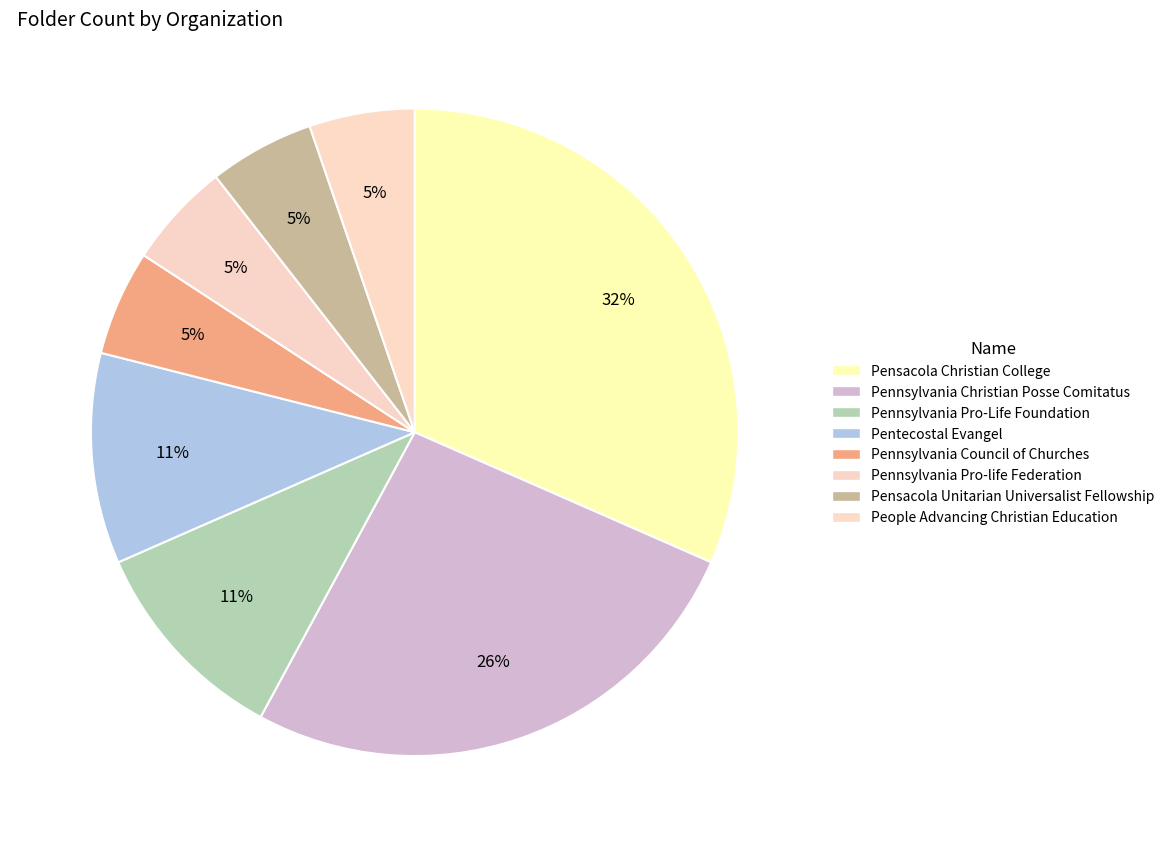

Which slice is the largest?

Pensacola Christian College